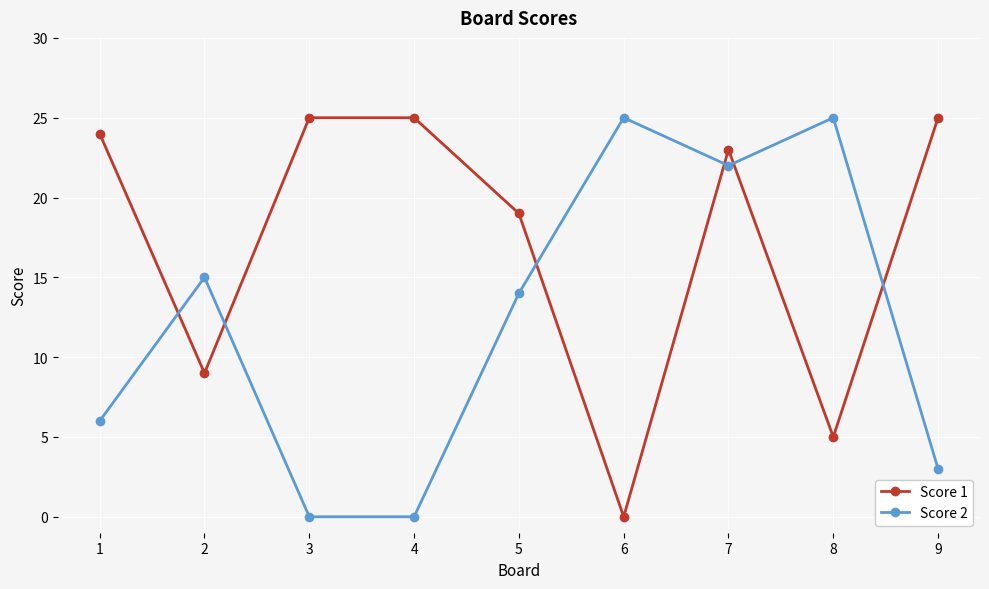

The value of Score 2 at 3 is -8. True or false?

False